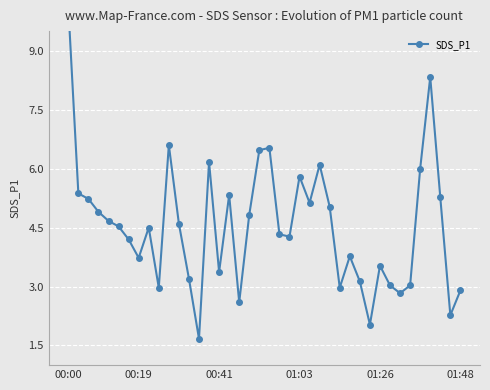

What is the sum of the values at 7 and 19?

10.2